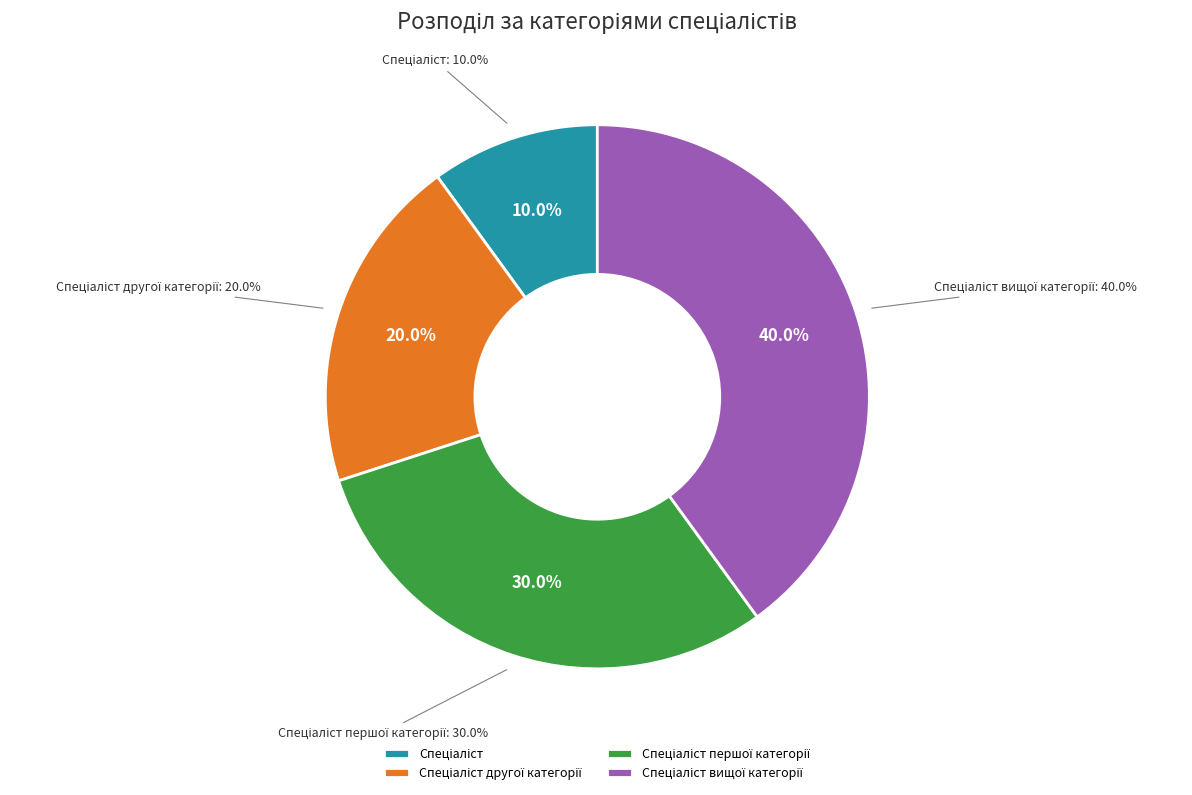

To the nearest percent, what is the combined percentage of Спеціаліст and Спеціаліст першої категорії?

40%